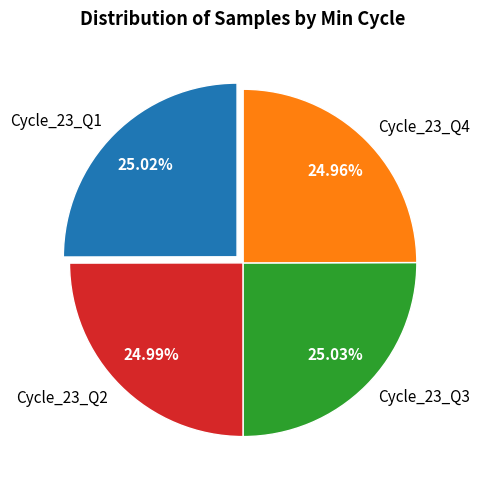

Is there any slice that represents more than half of the pie?

No